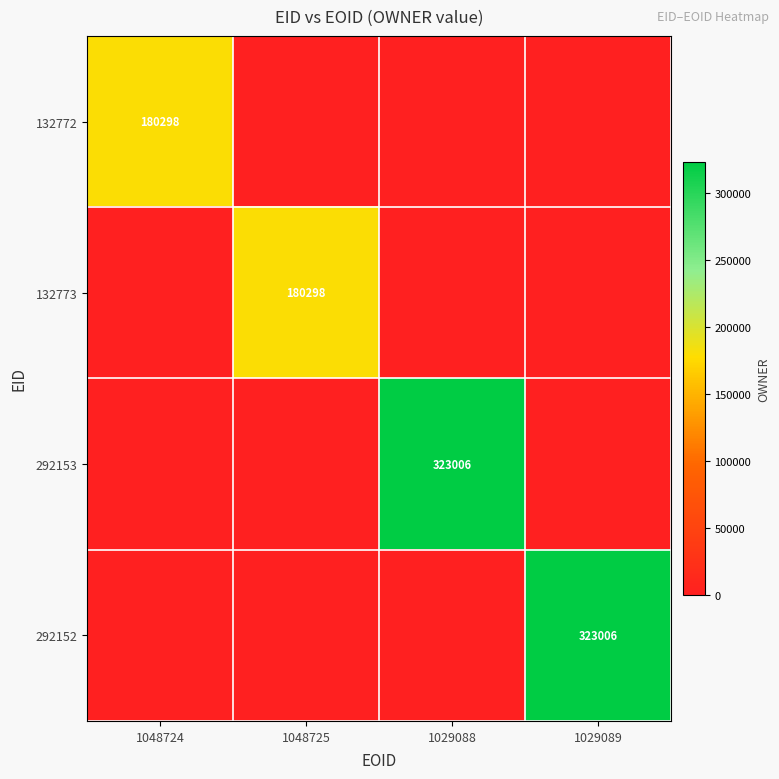

Is it true that 292153 equals 323006 at 1029088?

True